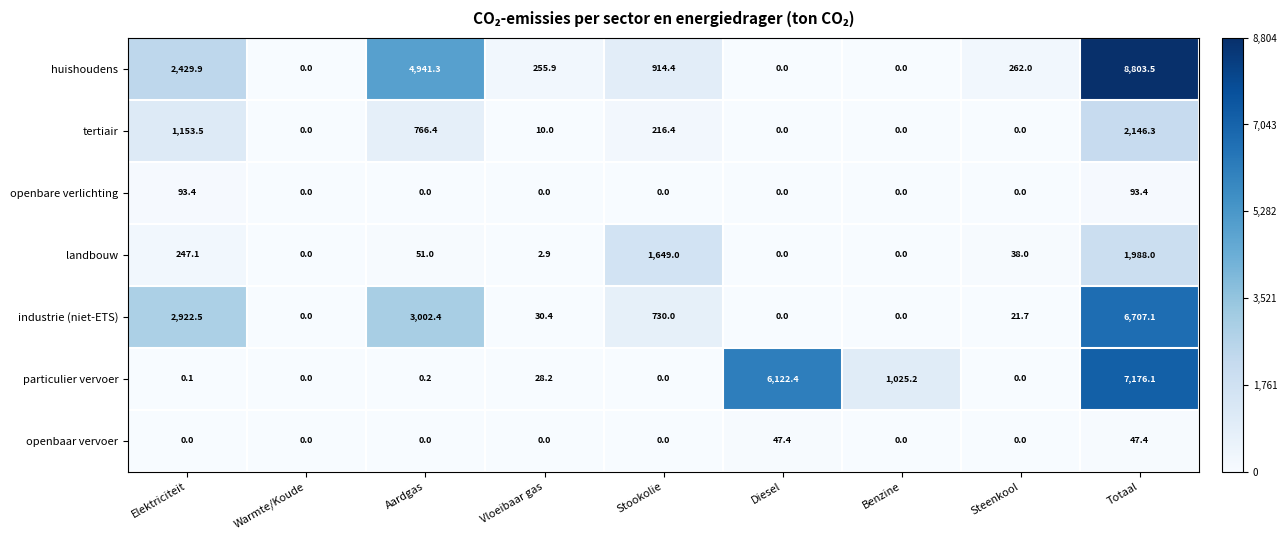

Rank the series by their maximum value, from lowest to highest.

openbaar vervoer, openbare verlichting, landbouw, tertiair, industrie (niet-ETS), particulier vervoer, huishoudens